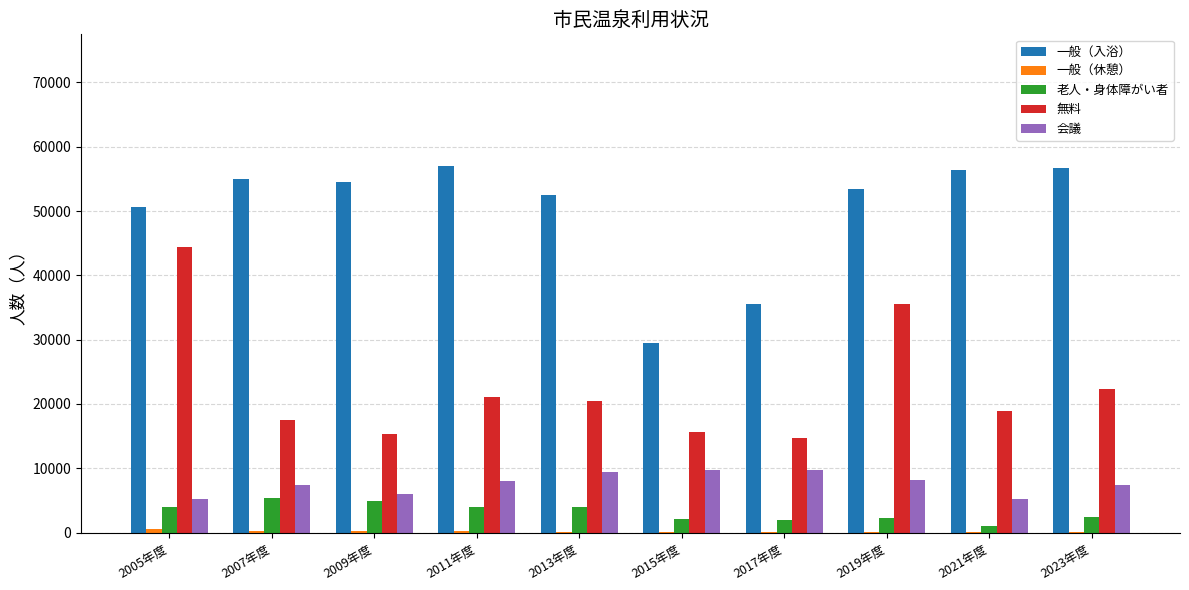

What value does the 一般（入浴） series have at 2015年度?

29493